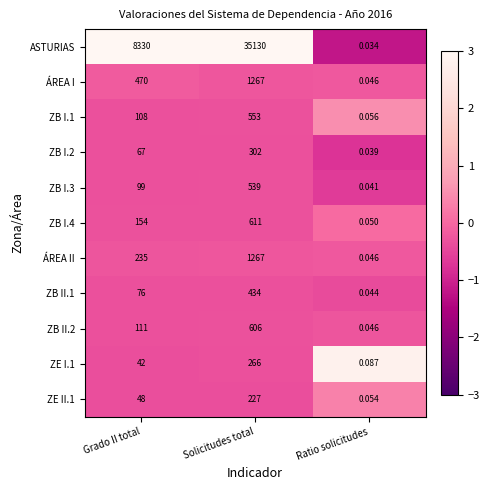

Where is ZB I.1 nearest to the value 276?

Grado II total